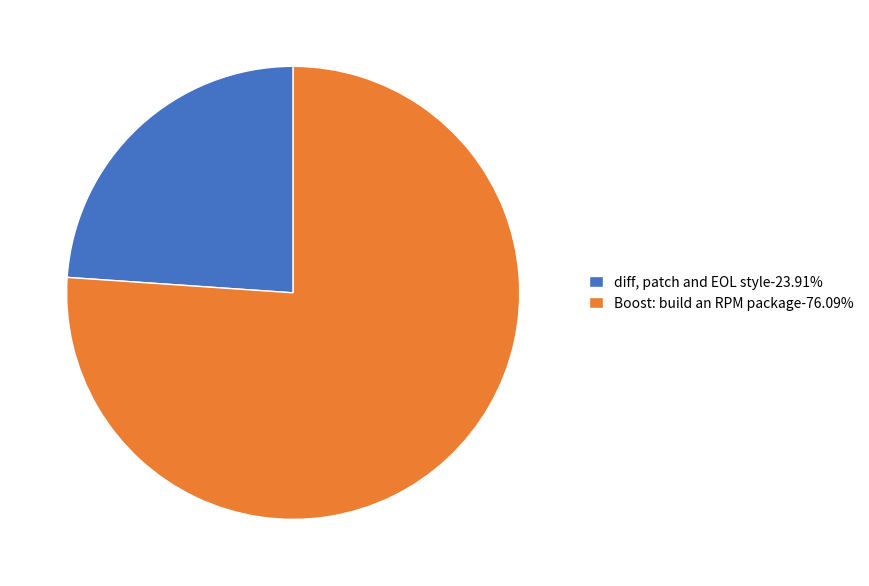

Is it true that diff, patch and EOL style is 24% of the pie?

True